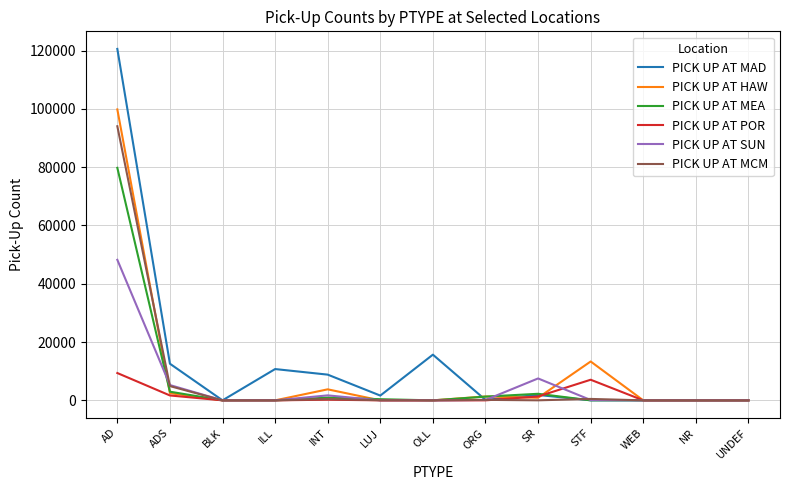

List the series in order of their peak value, lowest first.

PICK UP AT POR, PICK UP AT SUN, PICK UP AT MEA, PICK UP AT MCM, PICK UP AT HAW, PICK UP AT MAD